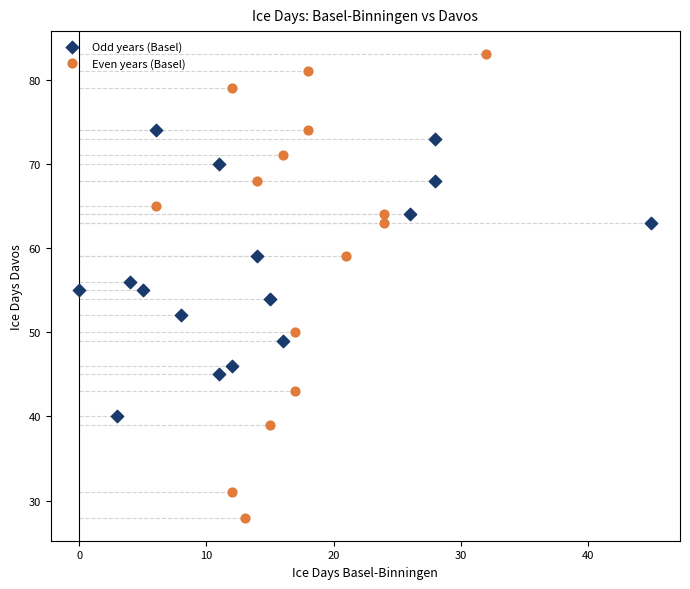

Which series contains the highest Y value?

Even years (Basel)